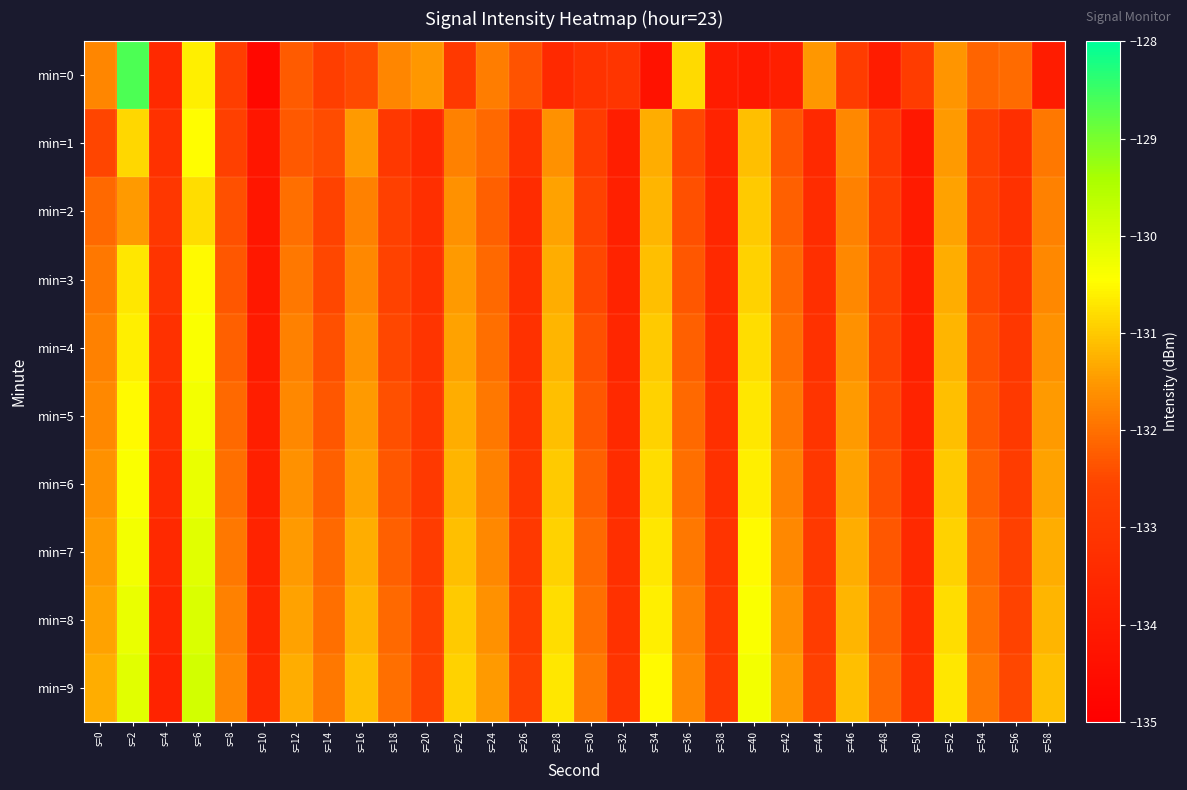

Between s=10 and s=26, which series saw the biggest shift?

min=0